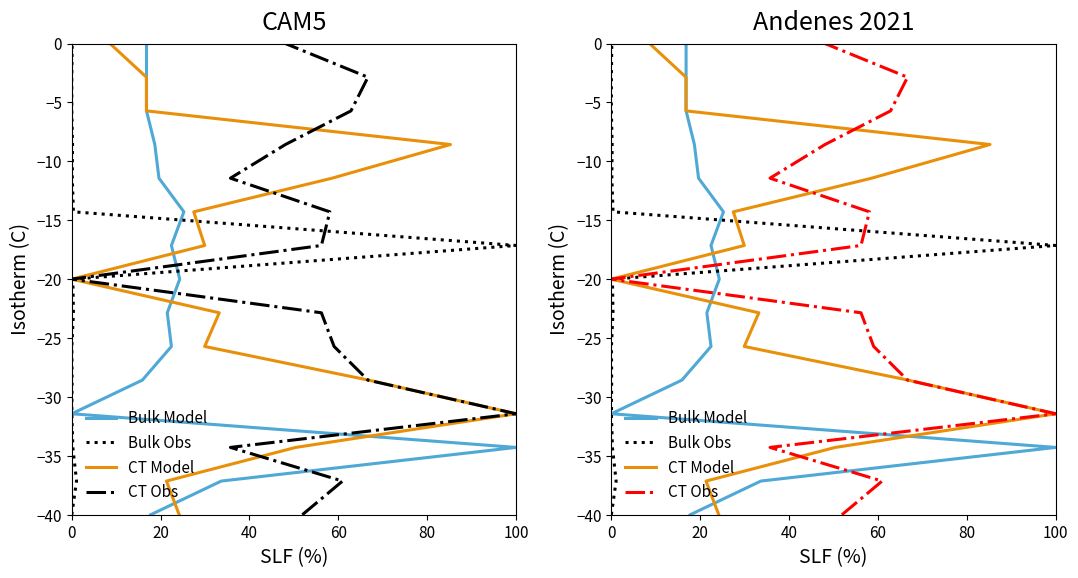

Count the number of data series in this chart.

4